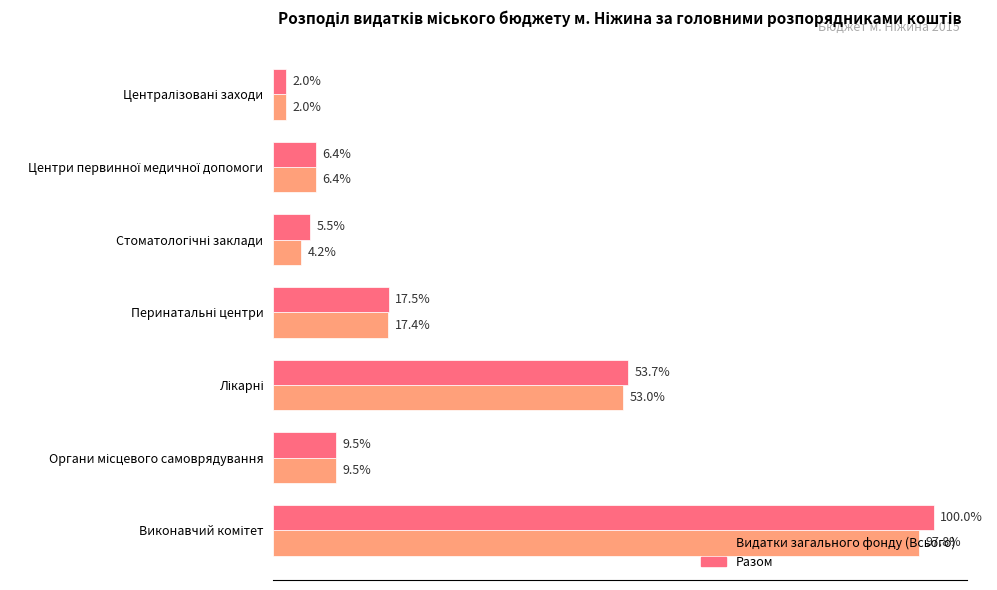

What are all the series names shown in the legend?

Видатки загального фонду (Всього), Разом